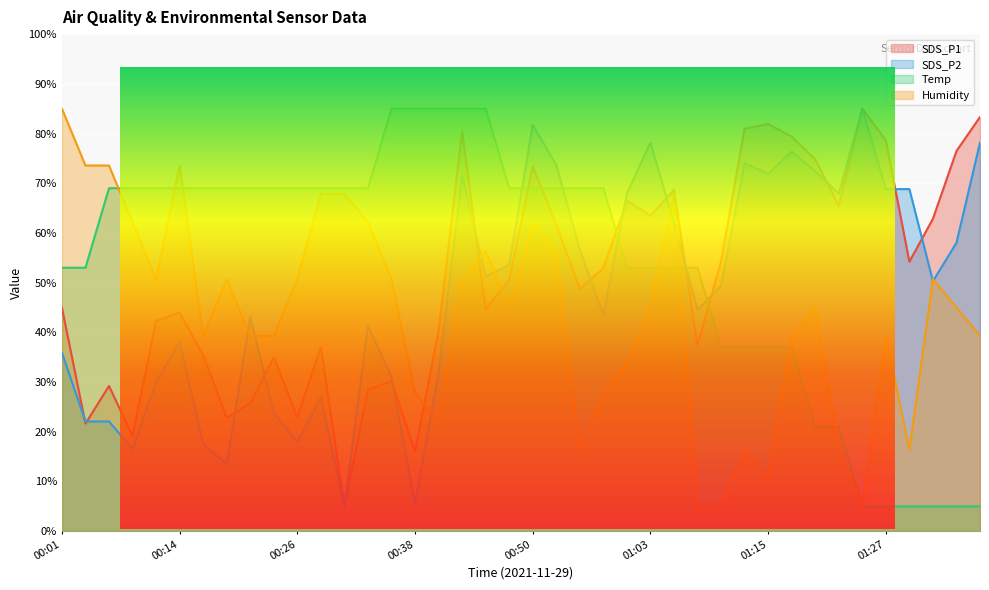

What is the difference between the highest and lowest values at 00:53?

17.2